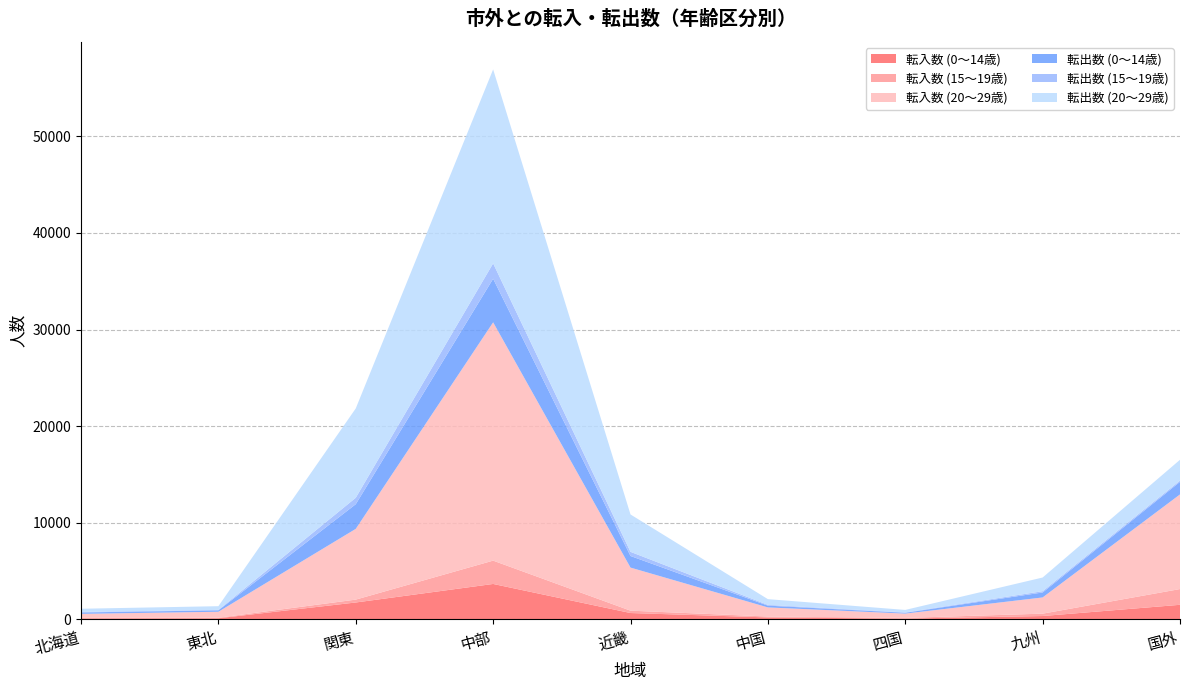

Reading left to right, transcribe all the data shown in this chart.

転入数 (0～14歳): 109	125	1757	3675	666	210	89	356	1517
転入数 (15～19歳): 56	56	298	2414	245	94	74	245	1630
転入数 (20～29歳): 414	616	7322	24664	4457	943	443	1678	9794
転出数 (0～14歳): 144	148	2552	4507	1200	184	86	514	1303
転出数 (15～19歳): 57	45	668	1594	429	79	35	131	128
転出数 (20～29歳): 328	384	9246	20073	3868	593	260	1417	2154